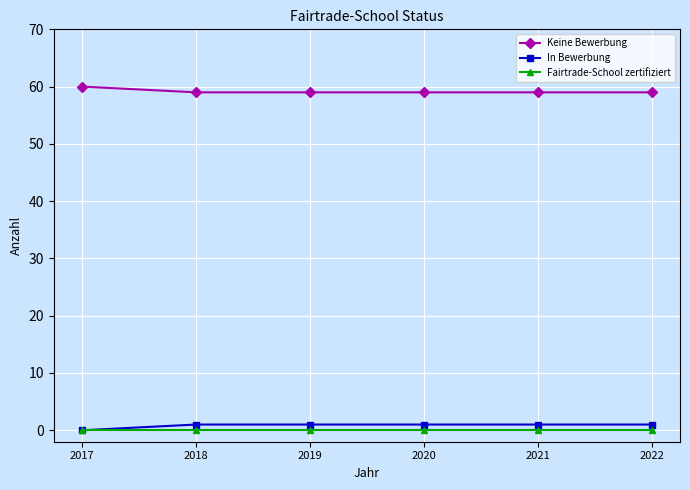

List the series in order of their peak value, highest first.

Keine Bewerbung, In Bewerbung, Fairtrade-School zertifiziert